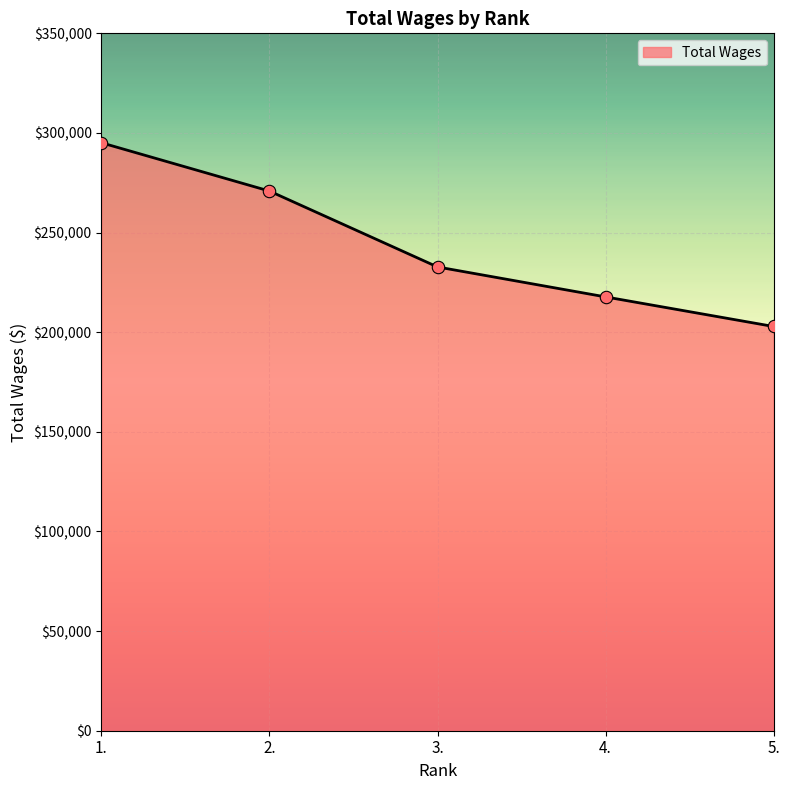

Approximately how many times larger is the value at 1. compared to 4.?

1.4